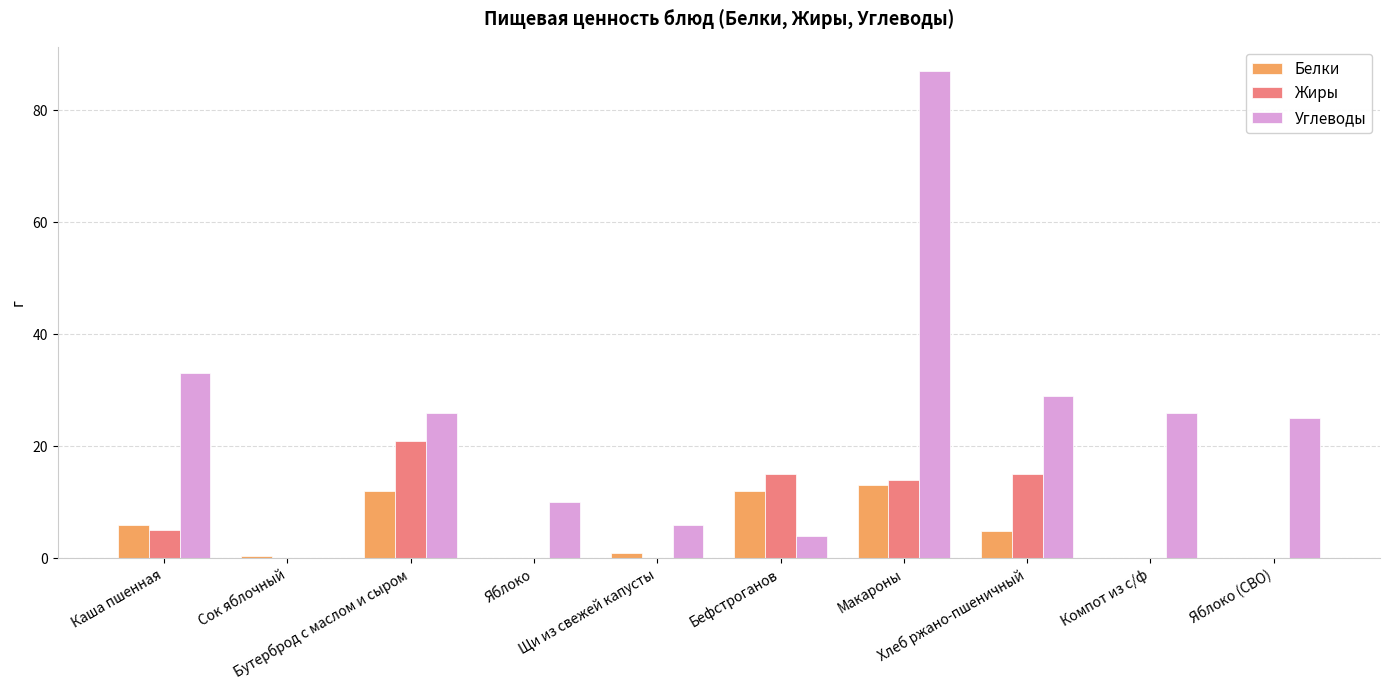

What is the sum of all Жиры values?

70.1